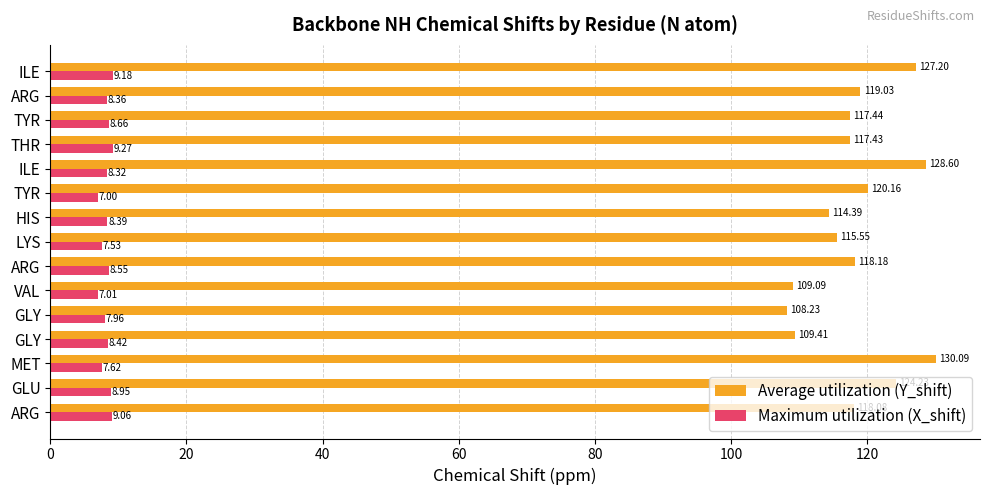

What are all the series names shown in the legend?

Average utilization (Y_shift), Maximum utilization (X_shift)